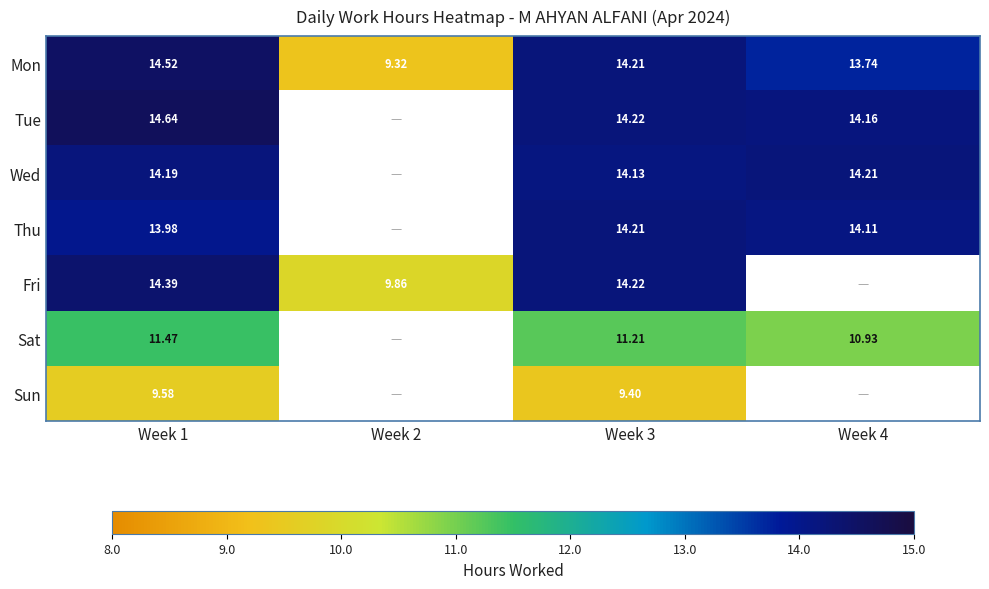

At how many categories does at least one series exceed 13?

3